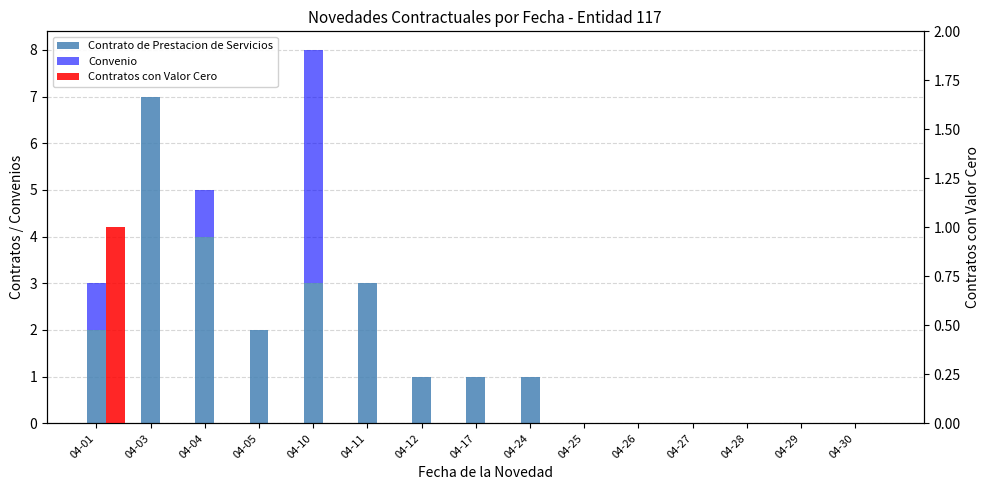

Is it true that Contrato de Prestacion de Servicios equals 2 at 04-24?

False